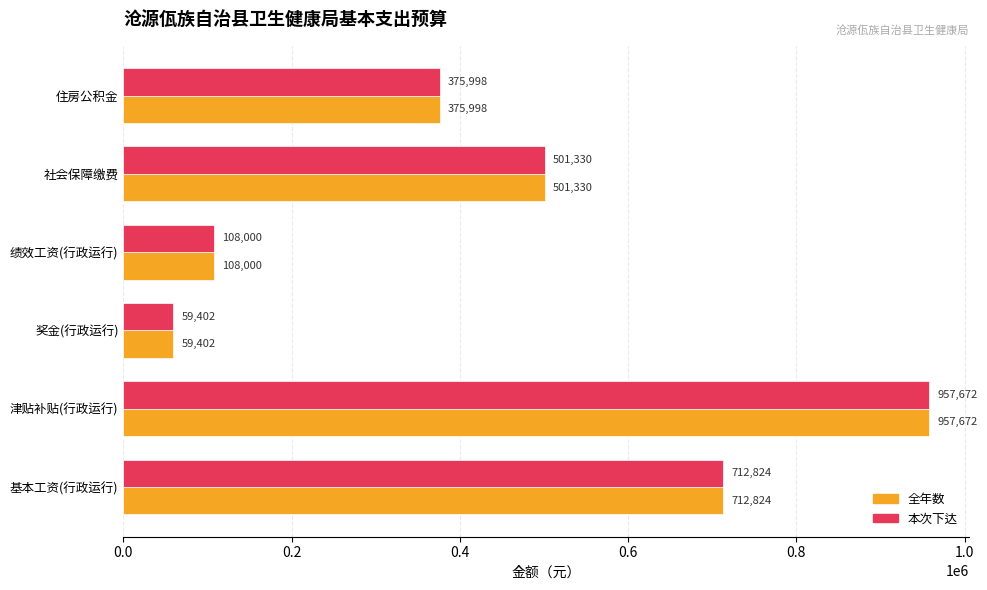

At how many categories does at least one series exceed 123671?

4